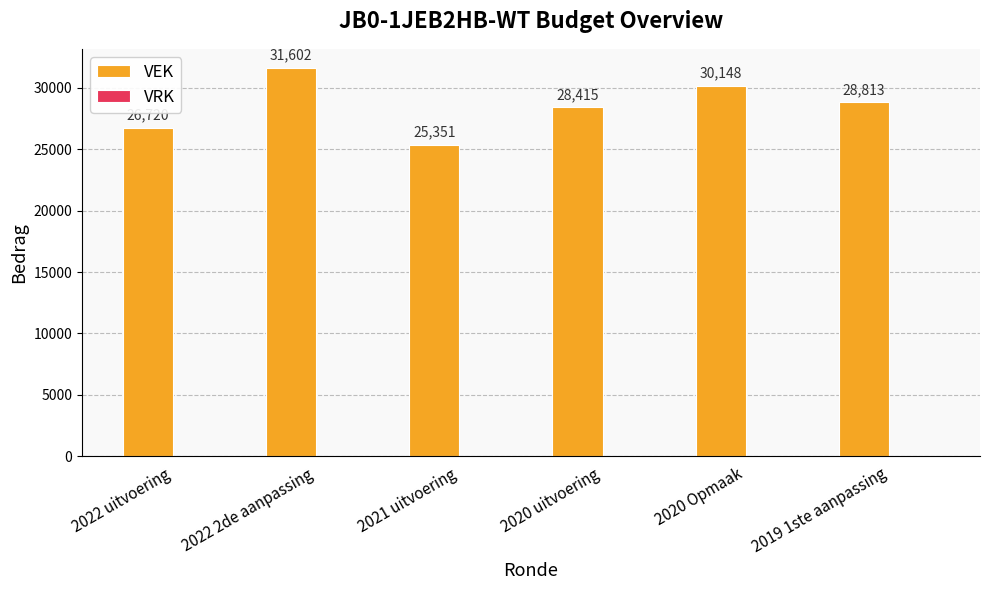

List the labels in order of value, smallest first.

2021 uitvoering, 2022 uitvoering, 2020 uitvoering, 2019 1ste aanpassing, 2020 Opmaak, 2022 2de aanpassing